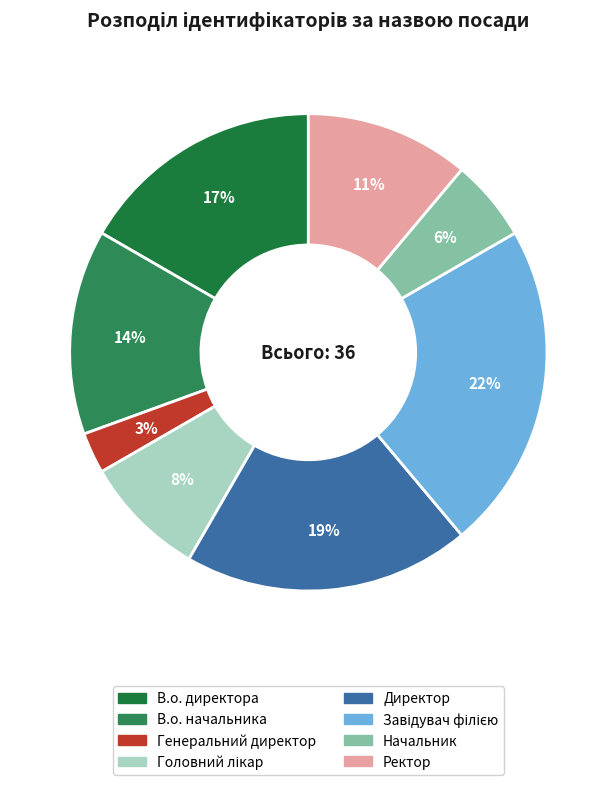

How many segments does this pie chart have?

8